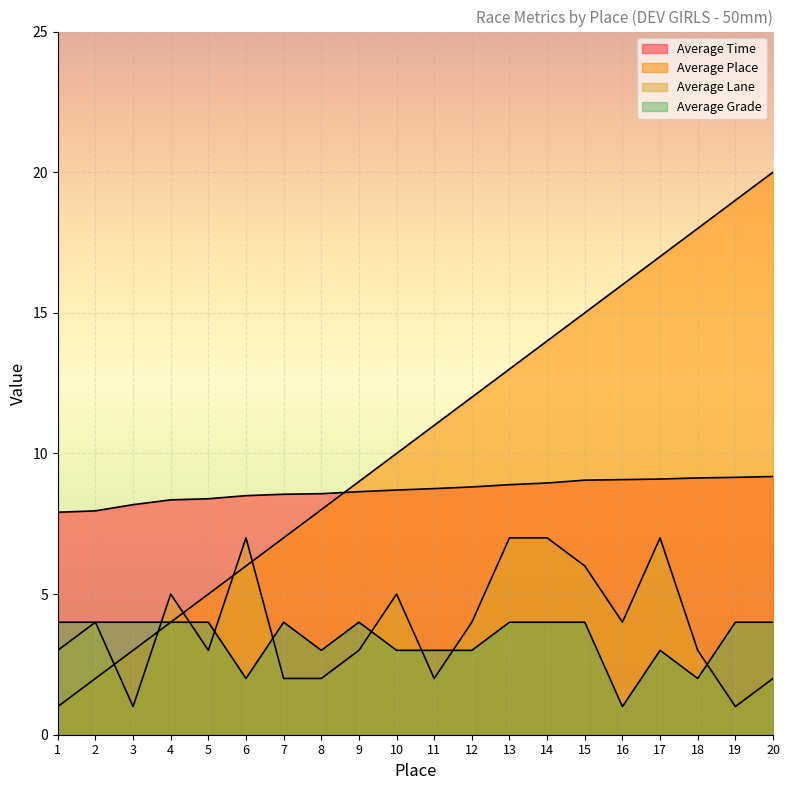

Reading right to left, transcribe all the data shown in this chart.

Average Time: 9.2	9.2	9.1	9.1	9.1	9.1	8.9	8.9	8.8	8.8	8.7	8.6	8.6	8.6	8.5	8.4	8.3	8.2	8.0	7.9
Average Place: 20.0	19.0	18.0	17.0	16.0	15.0	14.0	13.0	12.0	11.0	10.0	9.0	8.0	7.0	6.0	5.0	4.0	3.0	2.0	1.0
Average Lane: 2.0	1.0	3.0	7.0	4.0	6.0	7.0	7.0	4.0	2.0	5.0	3.0	2.0	2.0	7.0	3.0	5.0	1.0	4.0	3.0
Average Grade: 4.0	4.0	2.0	3.0	1.0	4.0	4.0	4.0	3.0	3.0	3.0	4.0	3.0	4.0	2.0	4.0	4.0	4.0	4.0	4.0